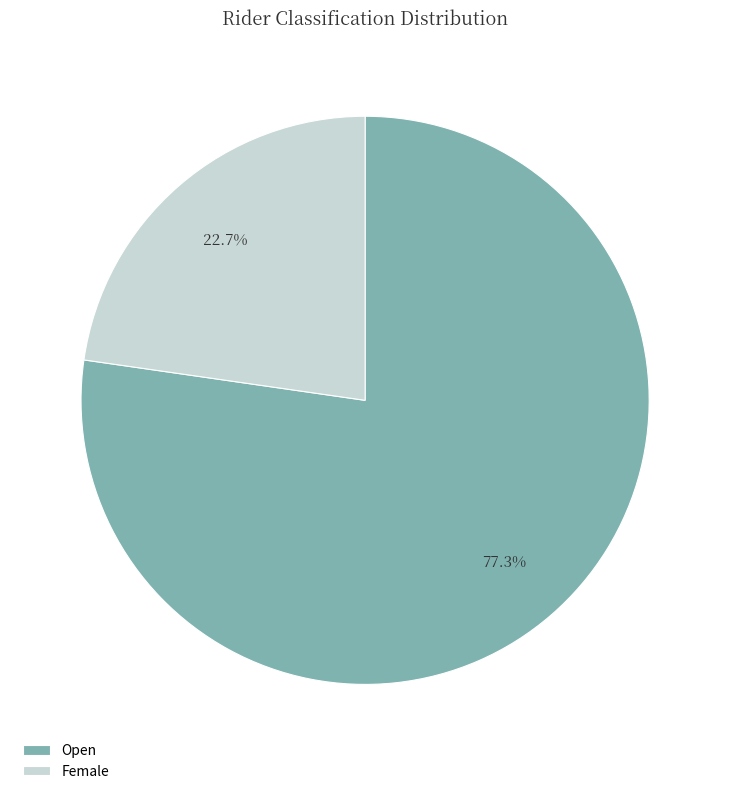

What is the total percentage of Female and Open?

100.0%